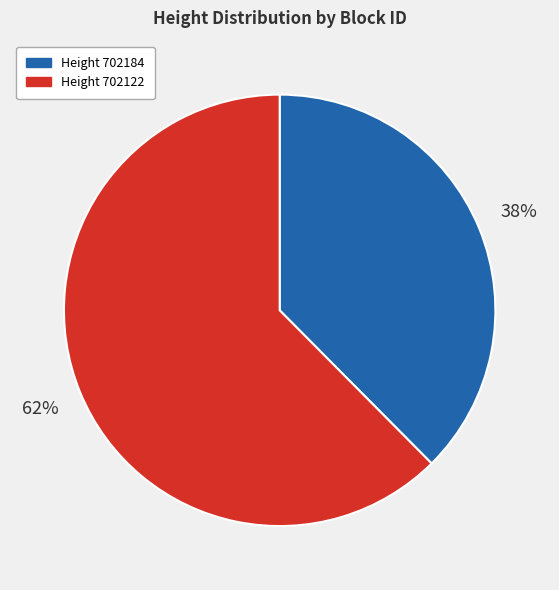

Is there a majority slice in this chart?

Yes